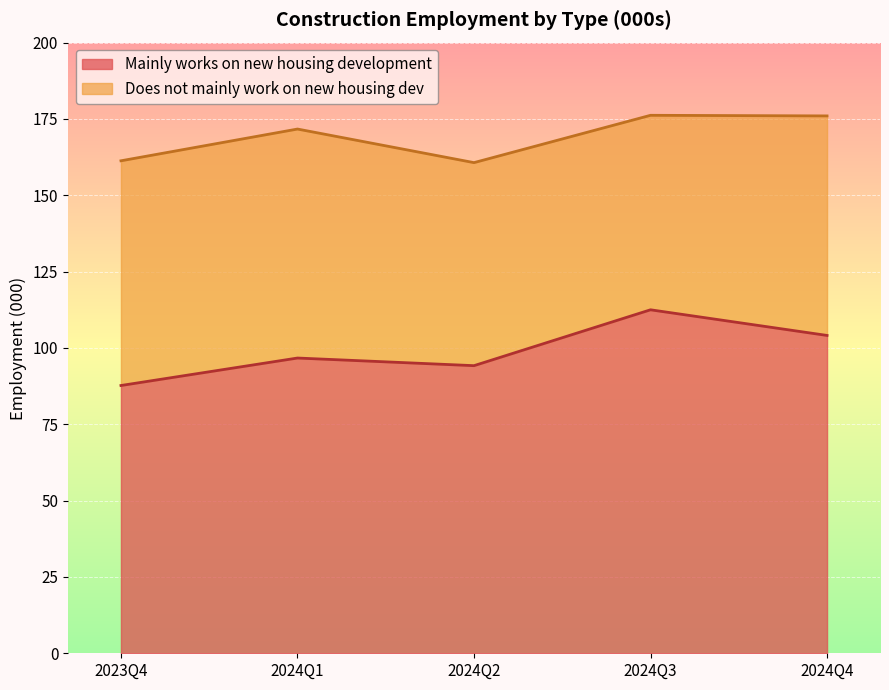

True or false: the data shows 51.2 at 2024Q1.

False